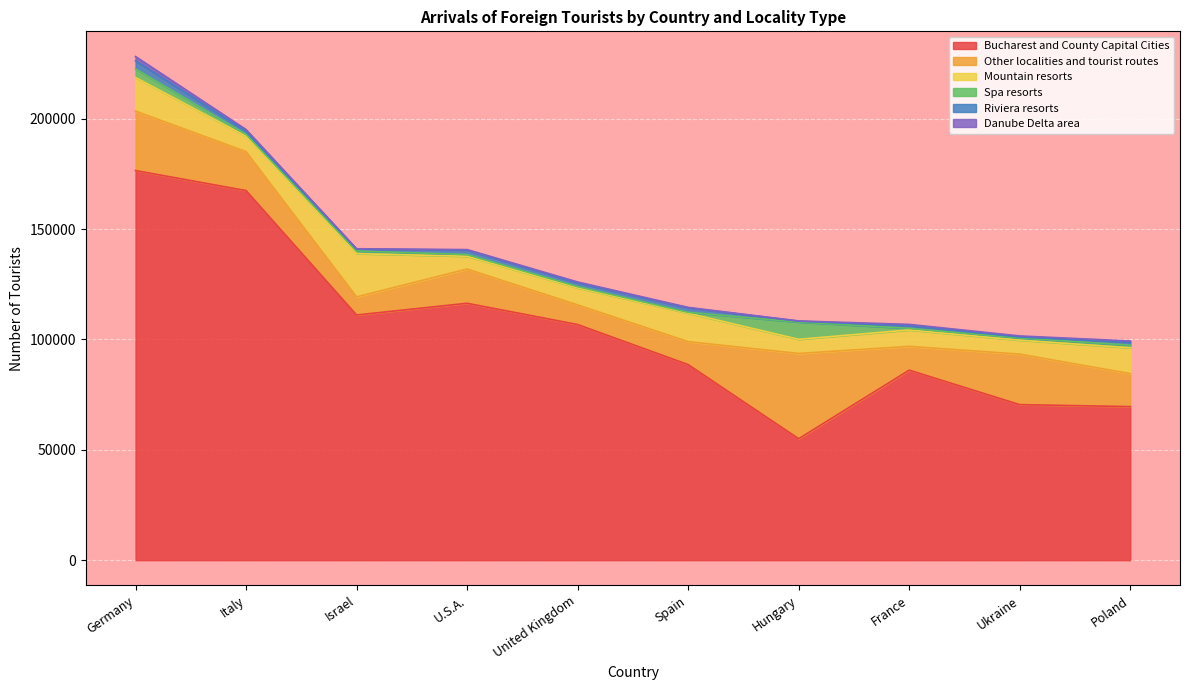

Reading right to left, what are all the values shown in this chart?

Bucharest and County Capital Cities: 69578	70464	86090	55030	88606	106763	116395	111084	167453	176519
Other localities and tourist routes: 14938	22890	10779	38629	10396	8887	15500	8209	17631	26941
Mountain resorts: 11705	6311	7449	6411	12877	7727	5794	19588	6987	15233
Spa resorts: 1215	1004	729	7792	422	577	773	1185	903	3905
Riviera resorts: 1288	454	1217	412	2028	1667	2048	871	1300	3651
Danube Delta area: 583	471	563	119	197	421	203	157	825	1938